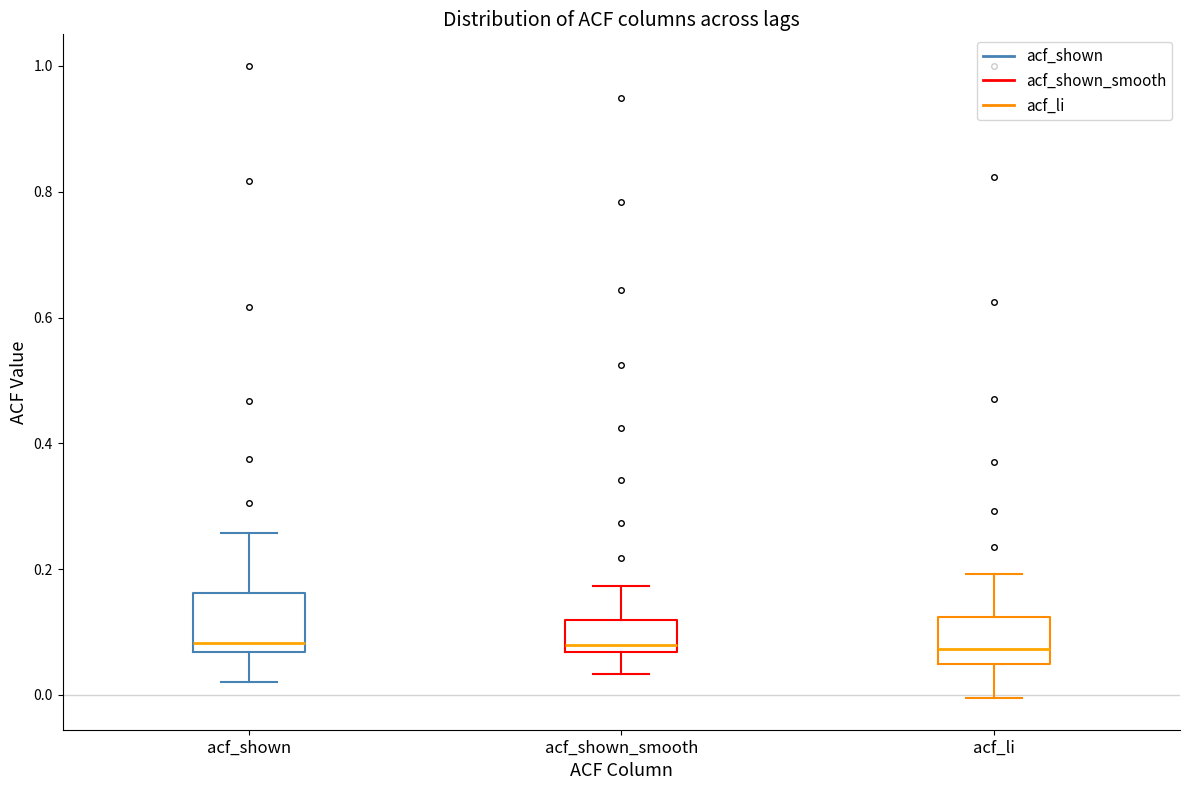

Where does the median line of the box for acf_li sit on the y-axis? The values are not printed on the chart, so give them approximately, as read against the axis.

0.08